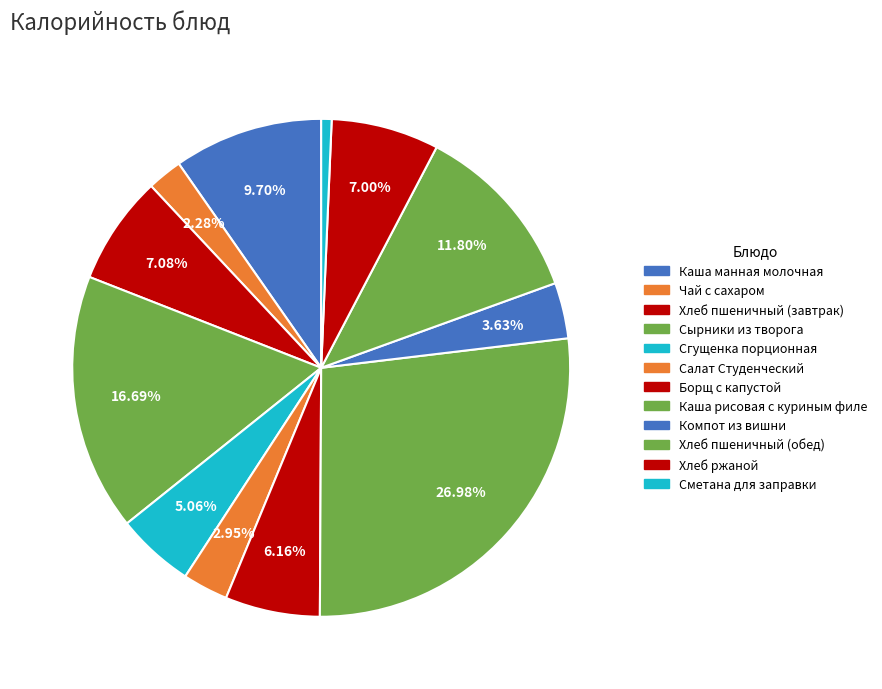

How many slices are in this pie chart?

12